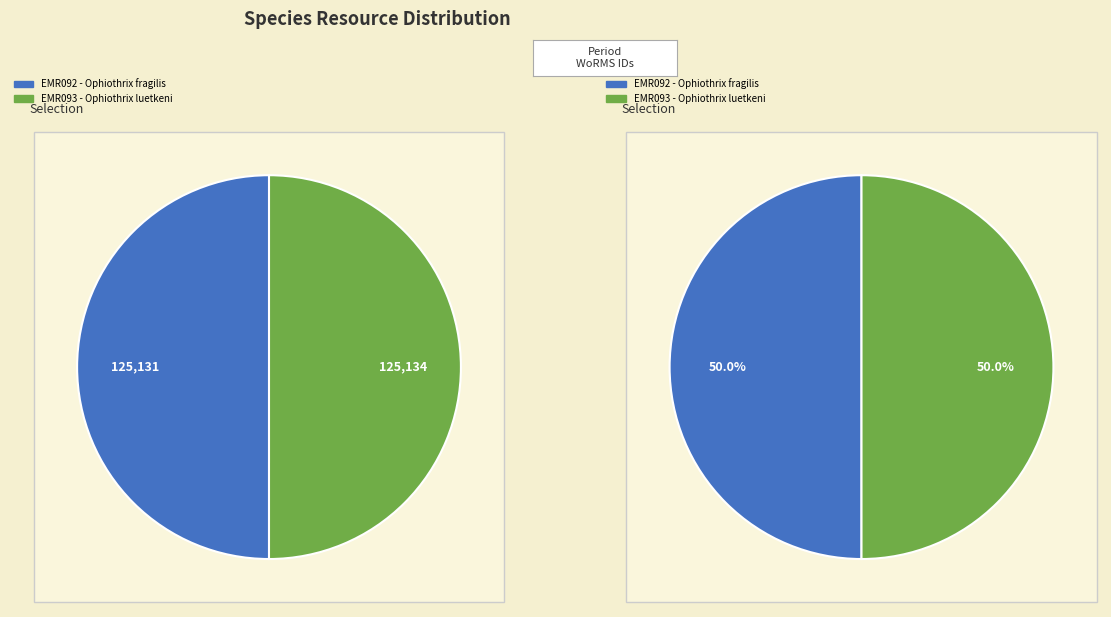

How many segments does this pie chart have?

2